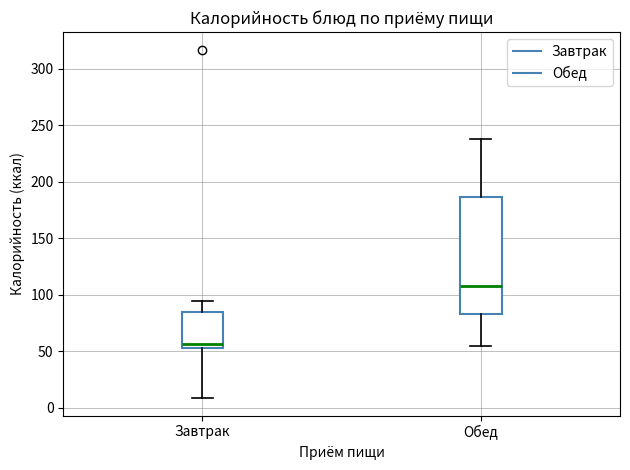

Comparing the boxes themselves (not the whiskers), which one is the tallest?

Обед